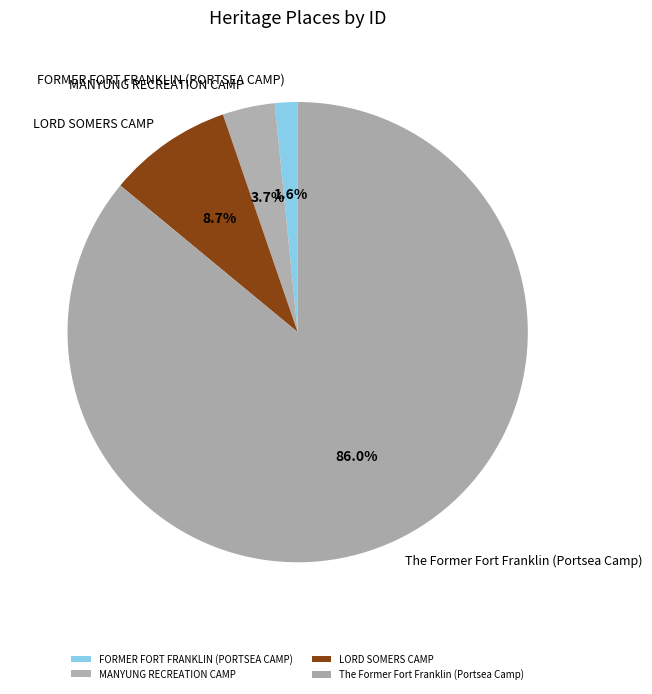

Rank the categories by value from highest to lowest.

The Former Fort Franklin (Portsea Camp), LORD SOMERS CAMP, MANYUNG RECREATION CAMP, FORMER FORT FRANKLIN (PORTSEA CAMP)